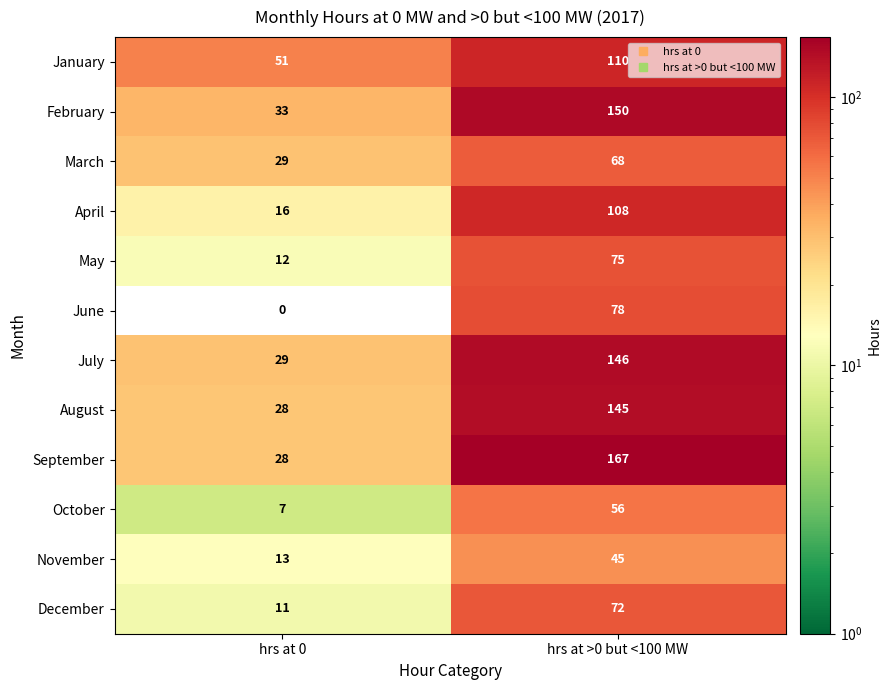

Reading left to right, what are all the values shown in this chart?

January: 51	110
February: 33	150
March: 29	68
April: 16	108
May: 12	75
June: 0	78
July: 29	146
August: 28	145
September: 28	167
October: 7	56
November: 13	45
December: 11	72